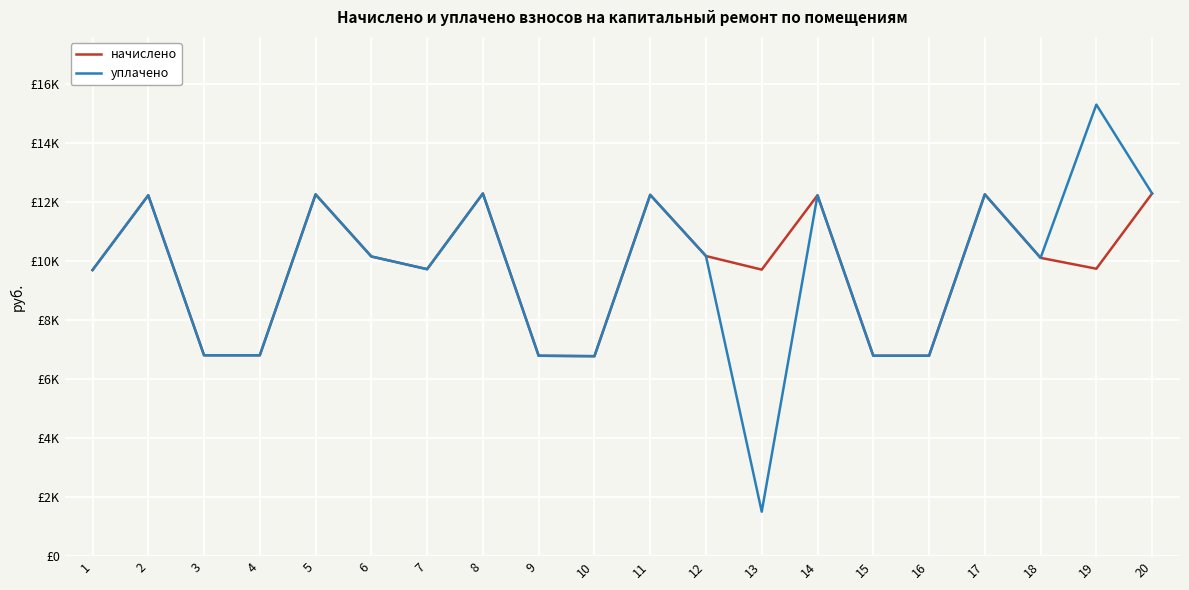

True or false: начислено and уплачено intersect in this chart.

False